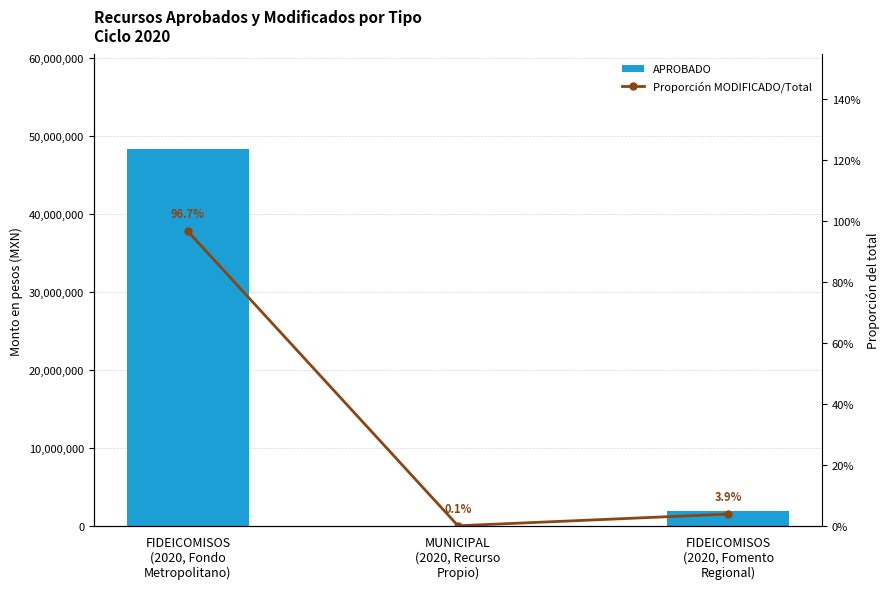

What value does the APROBADO series have at FIDEICOMISOS
(2020, Fomento
Regional)?

1940866.0